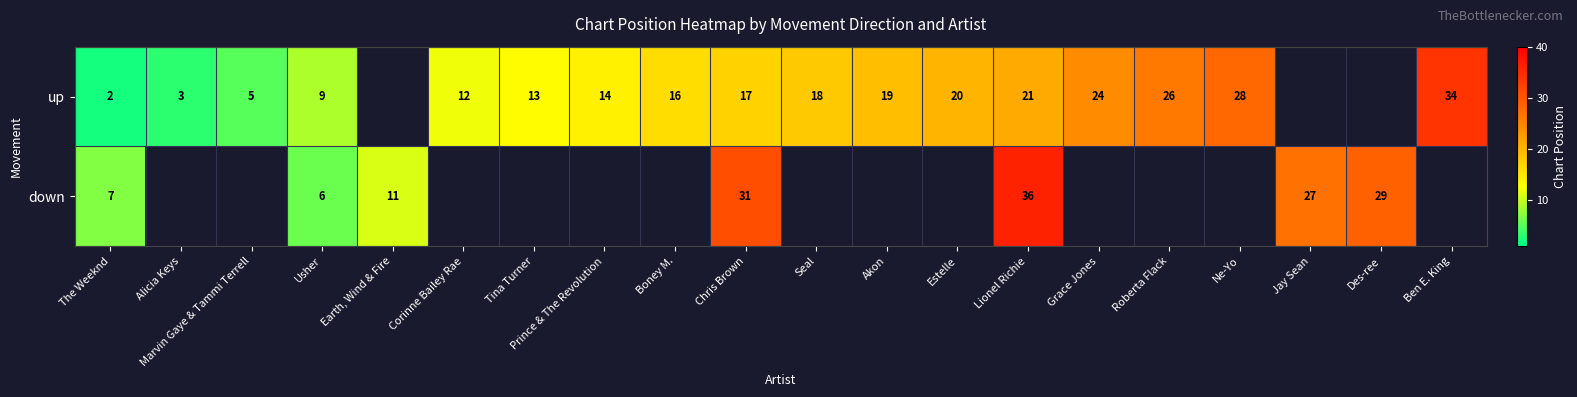

At Usher, list the series in order from largest to smallest.

up, down